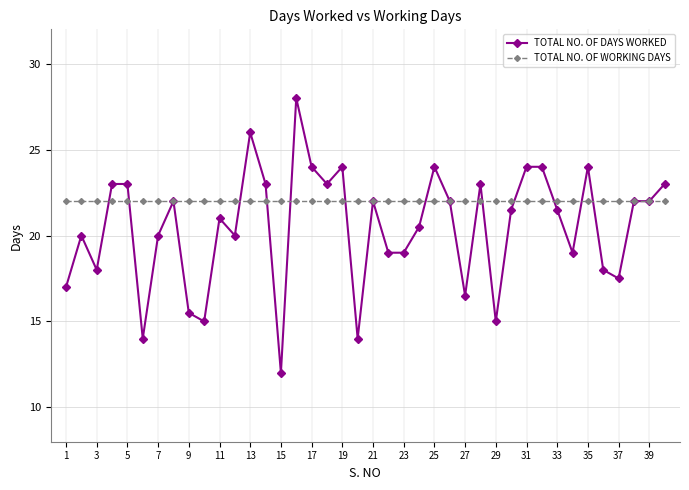

Reading right to left, transcribe all the data shown in this chart.

TOTAL NO. OF DAYS WORKED: 23.0	22.0	22.0	17.5	18.0	24.0	19.0	21.5	24.0	24.0	21.5	15.0	23.0	16.5	22.0	24.0	20.5	19.0	19.0	22.0	14.0	24.0	23.0	24.0	28.0	12.0	23.0	26.0	20.0	21.0	15.0	15.5	22.0	20.0	14.0	23.0	23.0	18.0	20.0	17.0
TOTAL NO. OF WORKING DAYS: 22.0	22.0	22.0	22.0	22.0	22.0	22.0	22.0	22.0	22.0	22.0	22.0	22.0	22.0	22.0	22.0	22.0	22.0	22.0	22.0	22.0	22.0	22.0	22.0	22.0	22.0	22.0	22.0	22.0	22.0	22.0	22.0	22.0	22.0	22.0	22.0	22.0	22.0	22.0	22.0